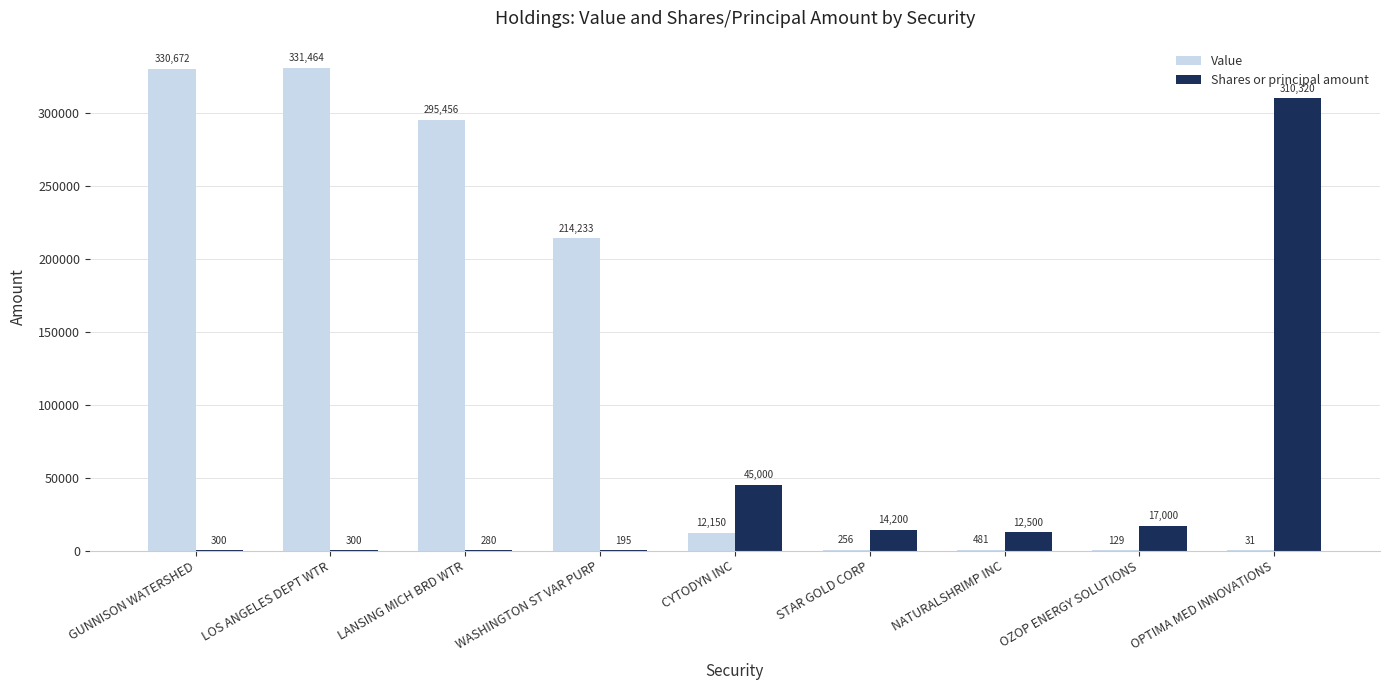

How many categories are shown in the chart?

9